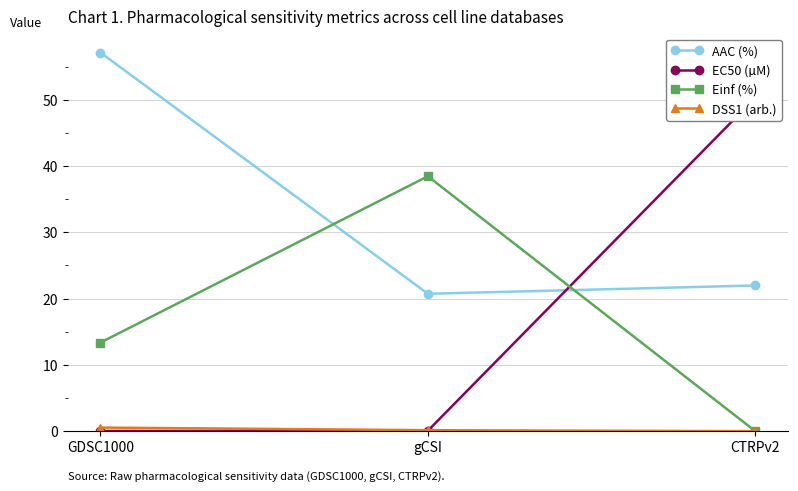

Is the value of AAC (%) at GDSC1000 greater than the value of Einf (%) at CTRPv2?

Yes